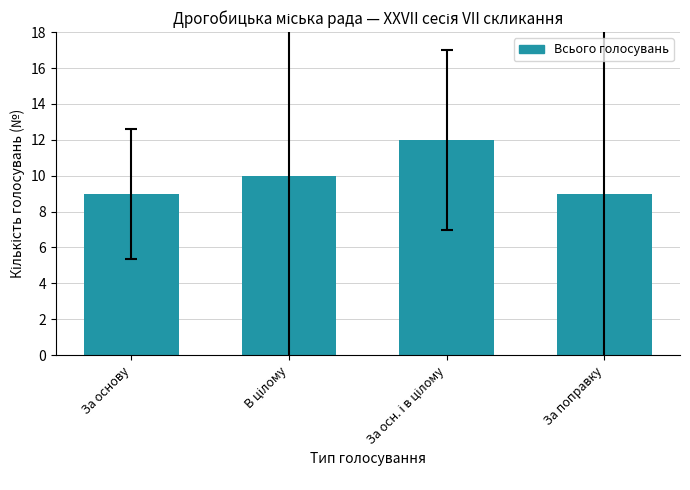

What is the sum of all values?

40